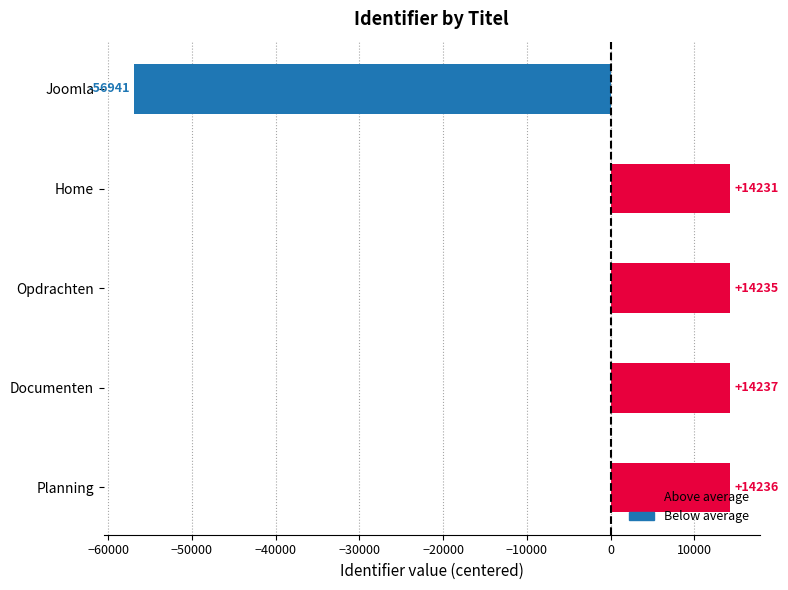

At which category does the chart reach its minimum across all series?

Joomla